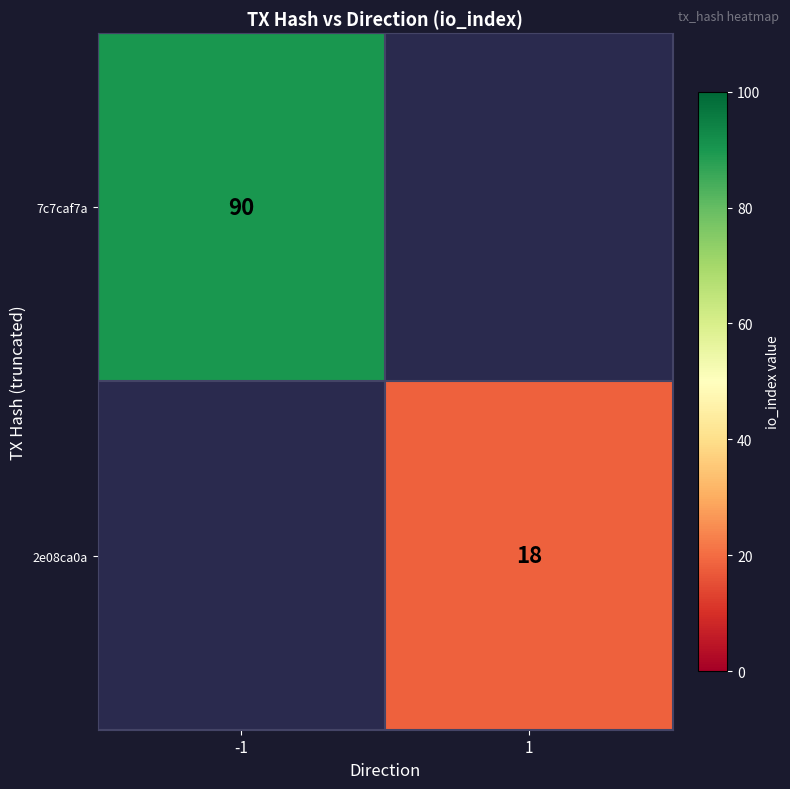

How many data points does each series have?

2